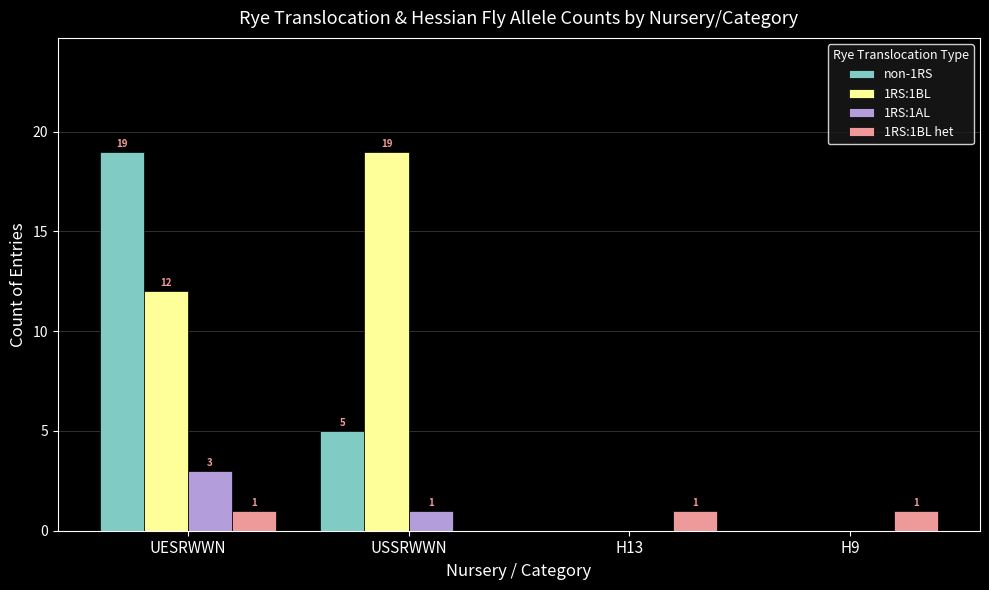

Which series changed the most between UESRWWN and H13?

non-1RS